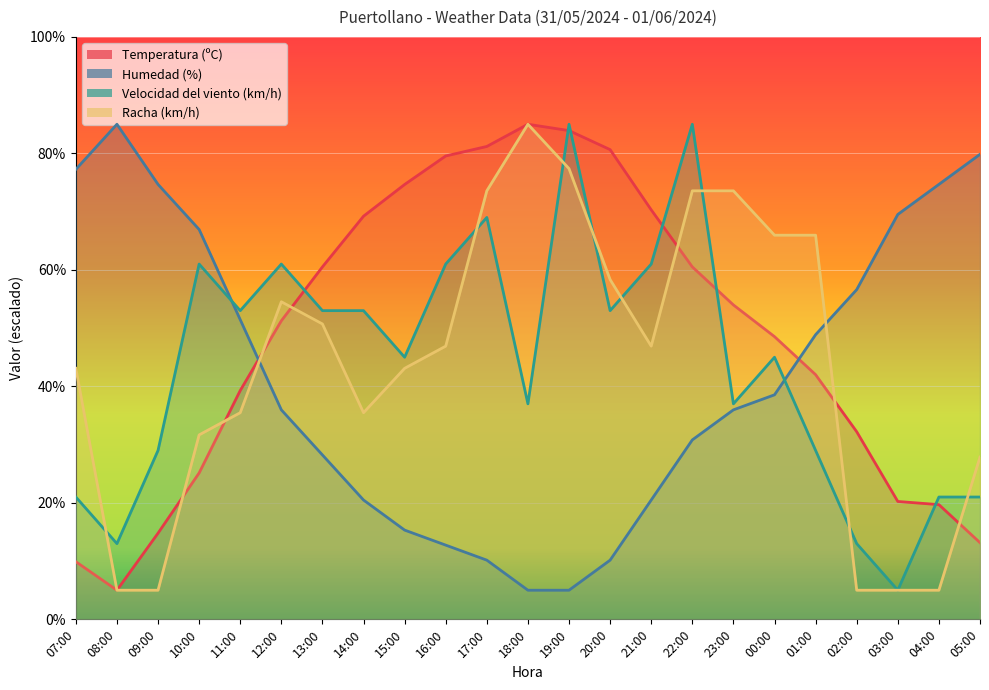

Reading right to left, list all the values displayed in this chart.

Temperatura (ºC): 13.2	19.7	20.2	32.2	42.0	48.5	54.0	60.5	70.3	80.6	83.9	85.0	81.2	79.6	74.7	69.2	60.5	51.3	39.3	25.1	14.8	5.0	9.9
Humedad (%): 79.8	74.7	69.5	56.6	48.9	38.5	36.0	30.8	20.5	10.2	5.0	5.0	10.2	12.7	15.3	20.5	28.2	36.0	51.5	66.9	74.7	85.0	77.3
Velocidad del viento (km/h): 21.0	21.0	5.0	13.0	29.0	45.0	37.0	85.0	61.0	53.0	85.0	37.0	69.0	61.0	45.0	53.0	53.0	61.0	53.0	61.0	29.0	13.0	21.0
Racha (km/h): 27.9	5.0	5.0	5.0	66.0	66.0	73.6	73.6	46.9	58.3	77.4	85.0	73.6	46.9	43.1	35.5	50.7	54.5	35.5	31.7	5.0	5.0	43.1